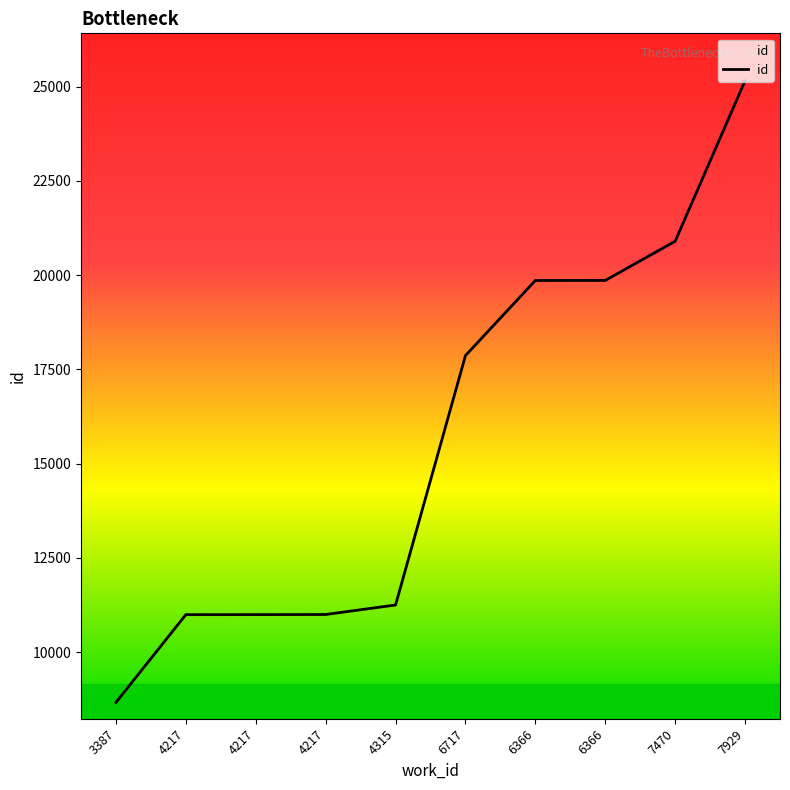

Does the chart have visible grid lines?

No